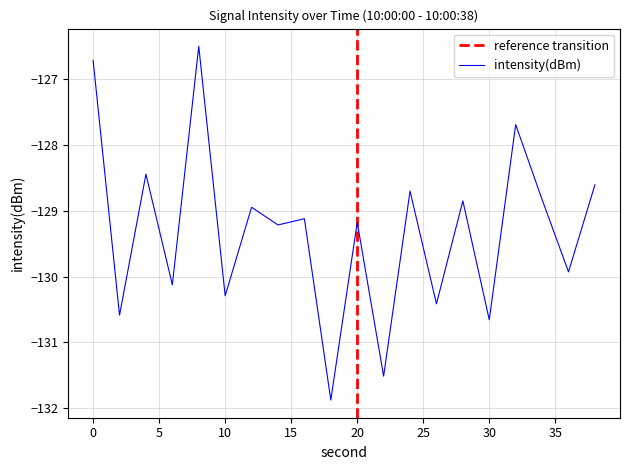

Rank the categories by value from lowest to highest.

18, 22, 30, 2, 26, 10, 6, 36, 14, 20, 16, 12, 28, 34, 24, 38, 4, 32, 0, 8